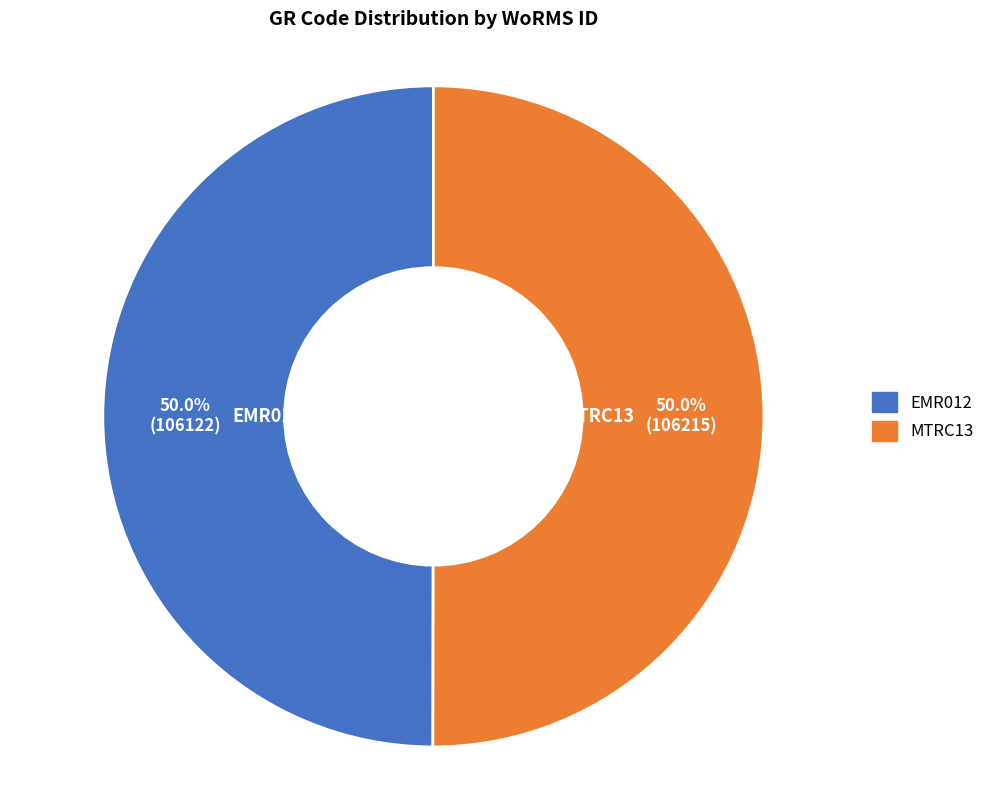

What percentage is the MTRC13 slice, to the nearest percent?

50%